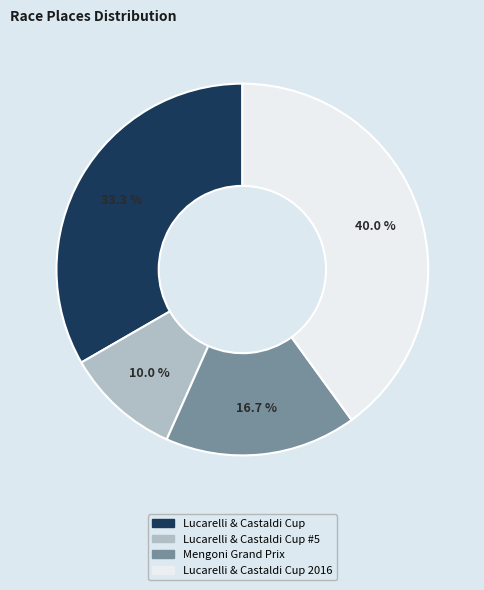

To the nearest percent, what is the difference between the largest and smallest slice percentages?

30%